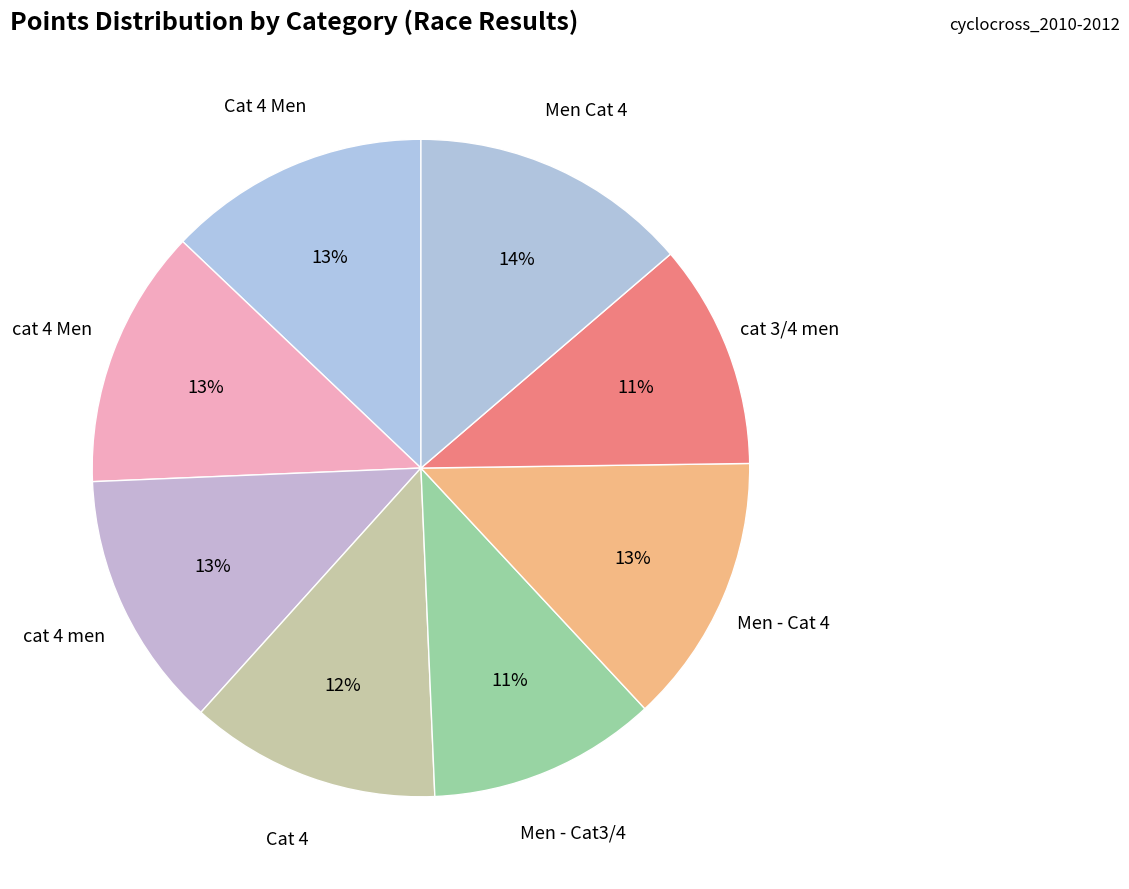

Which slice is the smallest?

cat 3/4 men